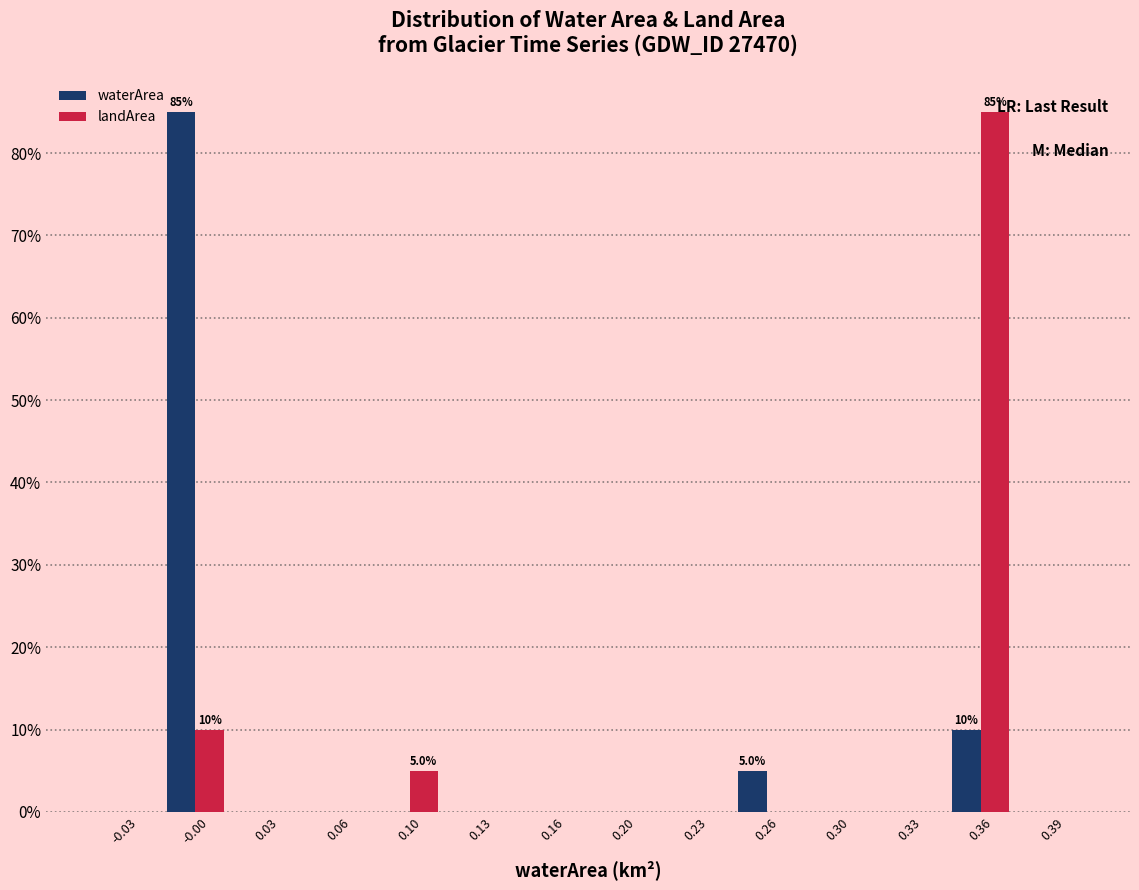

Reading left to right, extract all data points from this chart.

waterArea: -0.03=0	-0.00=85	0.03=0	0.06=0	0.10=0	0.13=0	0.16=0	0.20=0	0.23=0	0.26=5	0.30=0	0.33=0	0.36=10	0.39=0
landArea: -0.03=0	-0.00=10	0.03=0	0.06=0	0.10=5	0.13=0	0.16=0	0.20=0	0.23=0	0.26=0	0.30=0	0.33=0	0.36=85	0.39=0